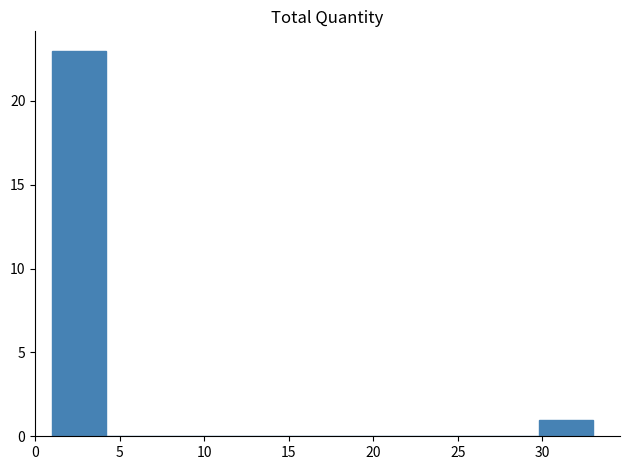

Which range on the x-axis has the tallest bar?

1.0 to 4.2